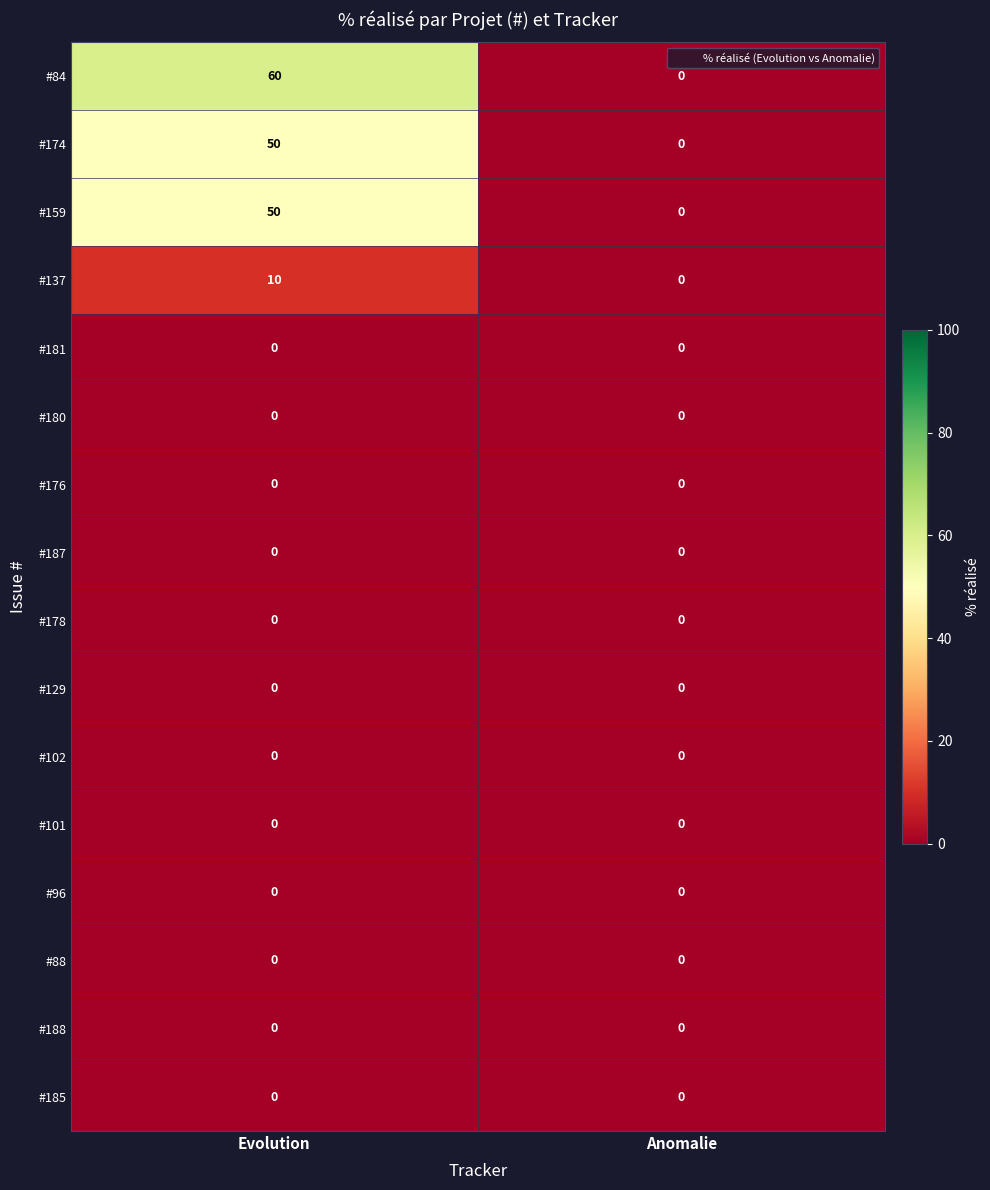

What is the maximum value shown in the chart?

60